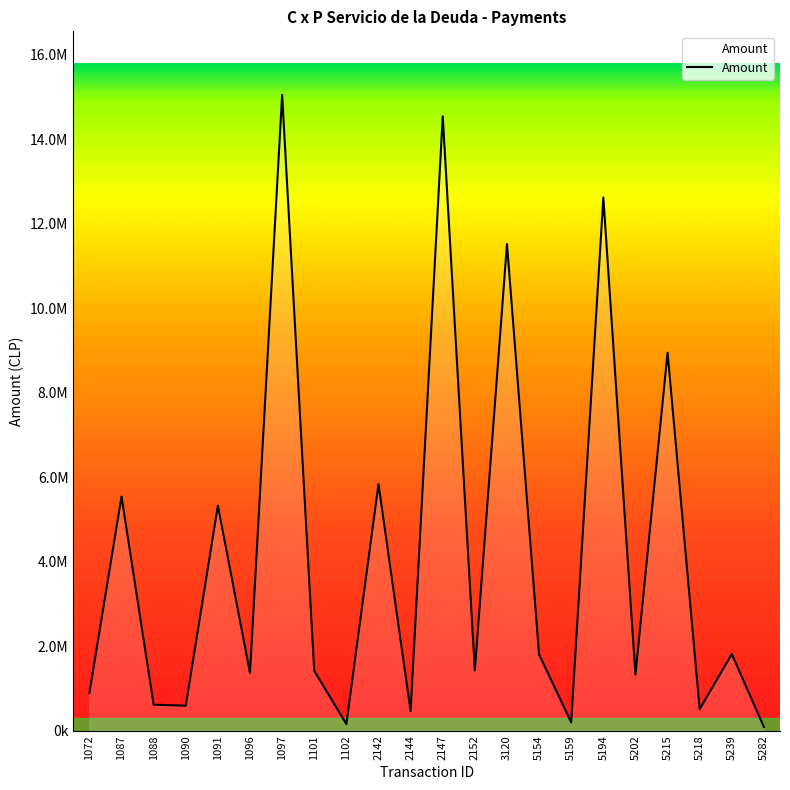

True or false: the data has more than 2 interior local peaks.

True